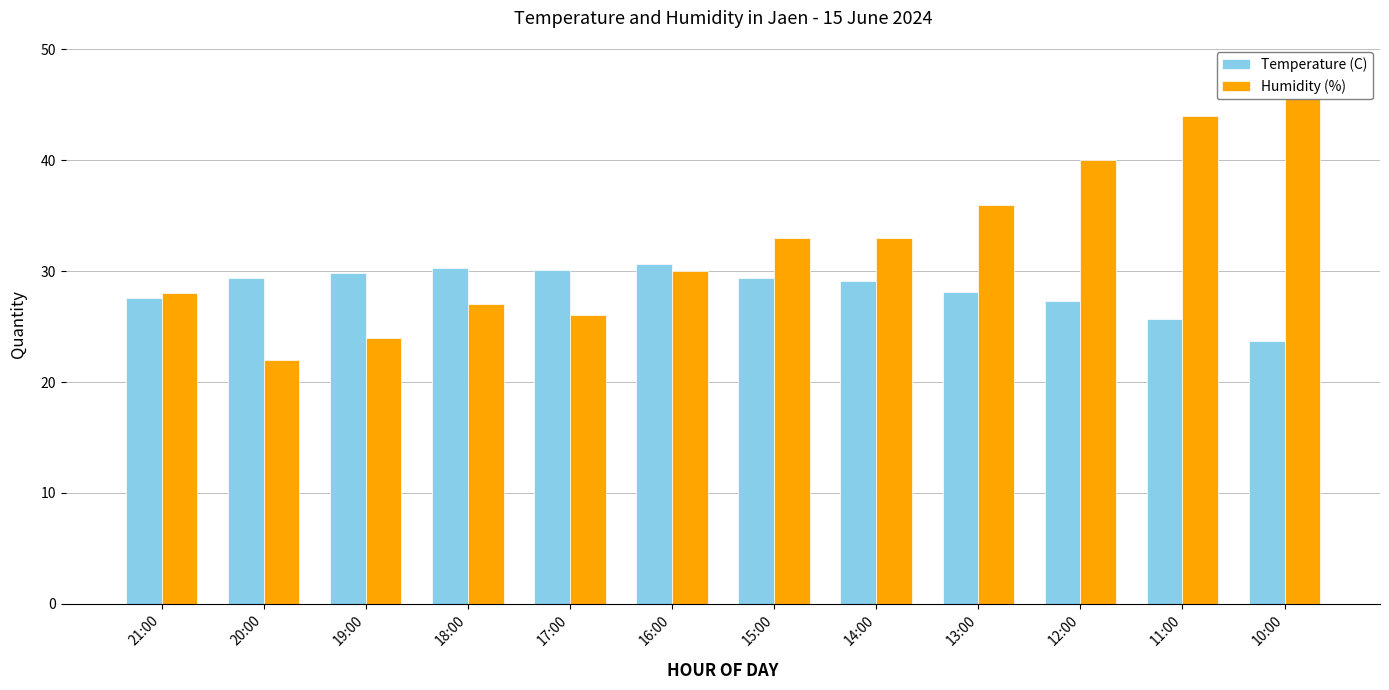

How many values in the Humidity (%) series exceed 33?

4